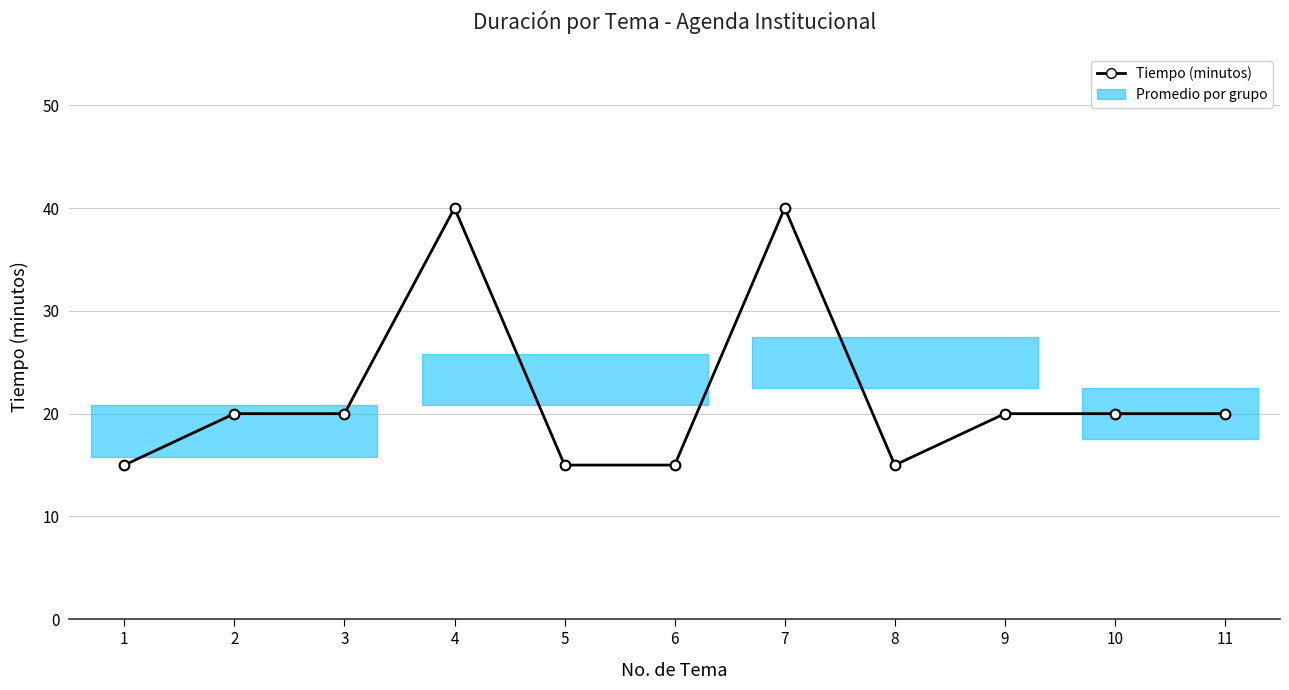

The chart shows a value of 25 at 4. True or false?

False